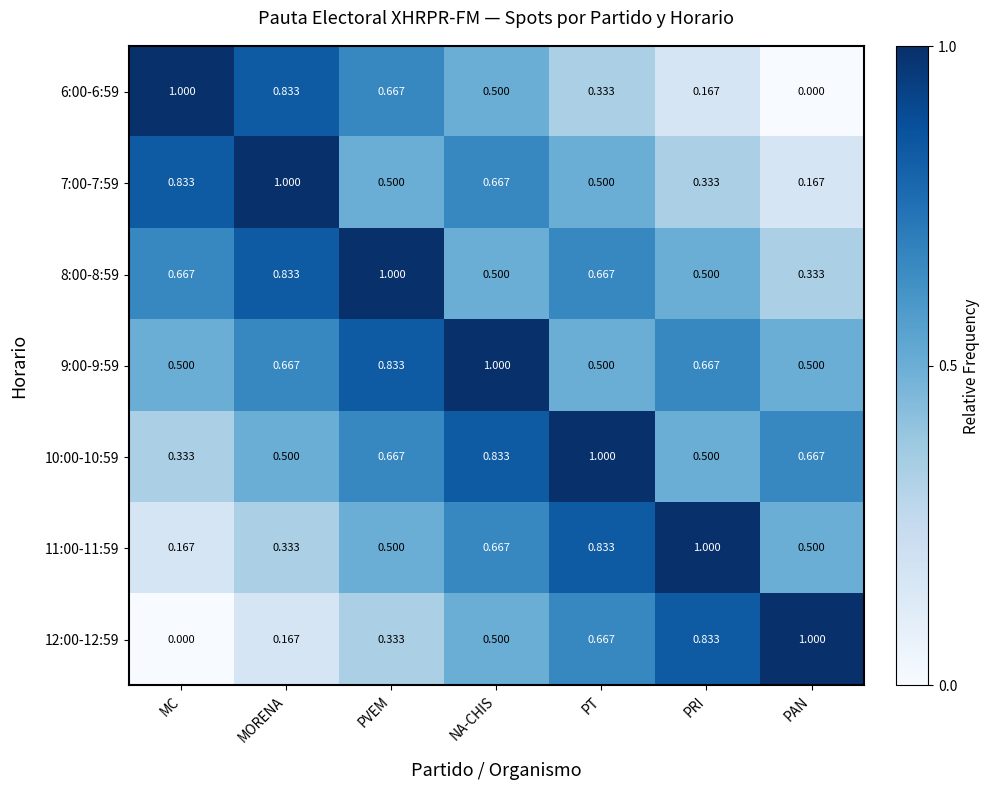

At which label is 11:00-11:59 closest to 0?

MC